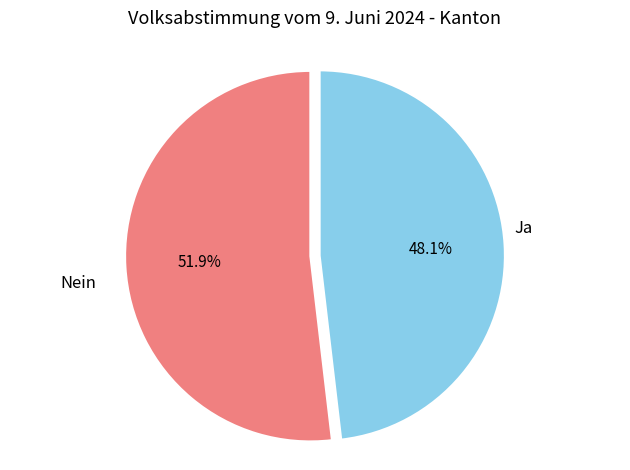

Is there a majority slice in this chart?

Yes